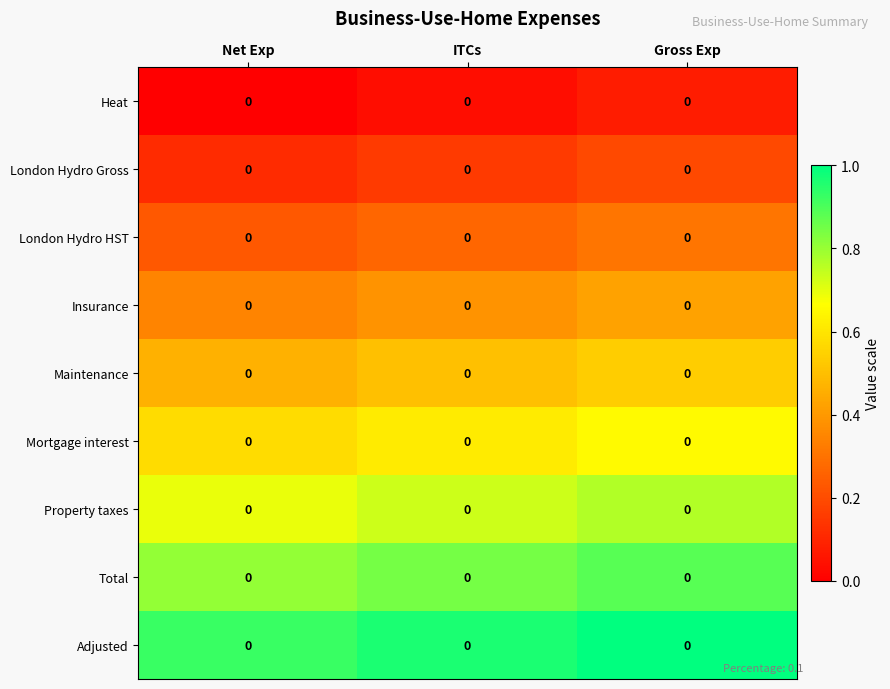

Rank the series at Net Exp from highest to lowest value.

Adjusted, Total, Property taxes, Mortgage interest, Maintenance, Insurance, London Hydro HST, London Hydro Gross, Heat